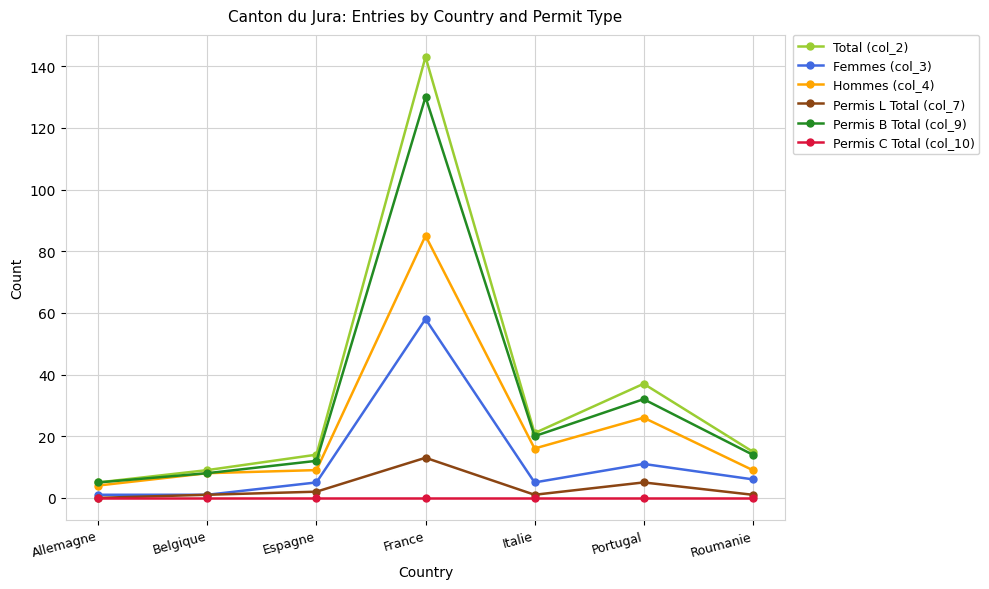

Which series changed the most between France and Roumanie?

Total (col_2)